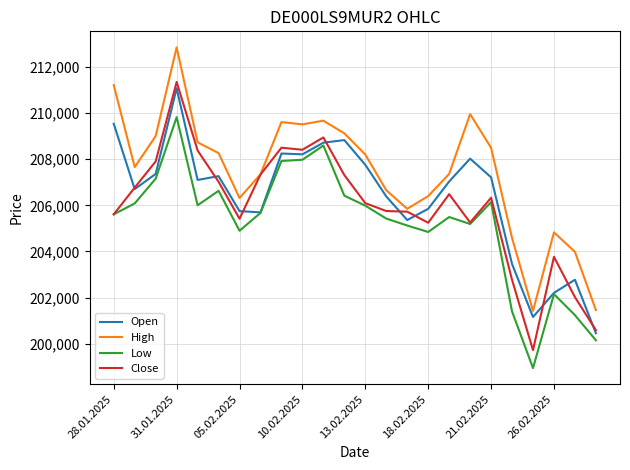

At how many categories does at least one series exceed 211413?

1